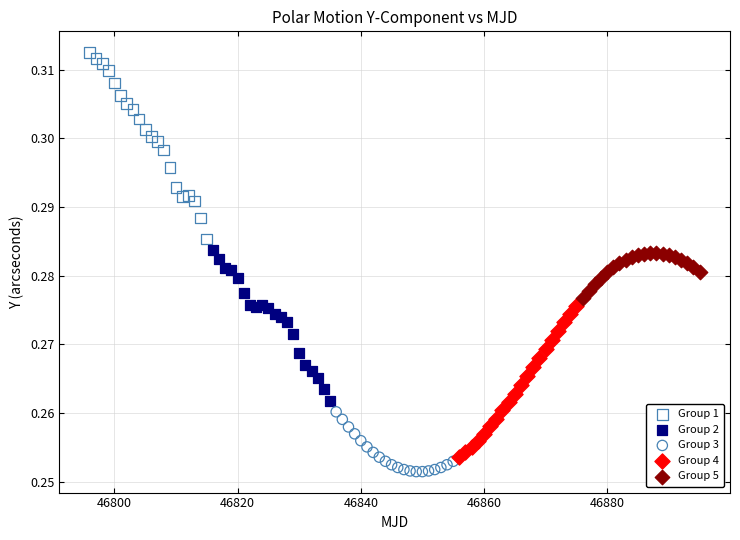

Which series reaches the maximum Y coordinate?

Group 1